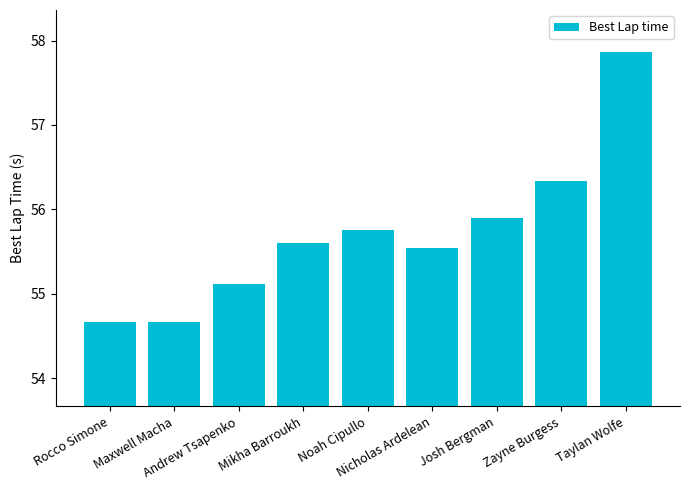

What is the greatest value displayed?

57.9